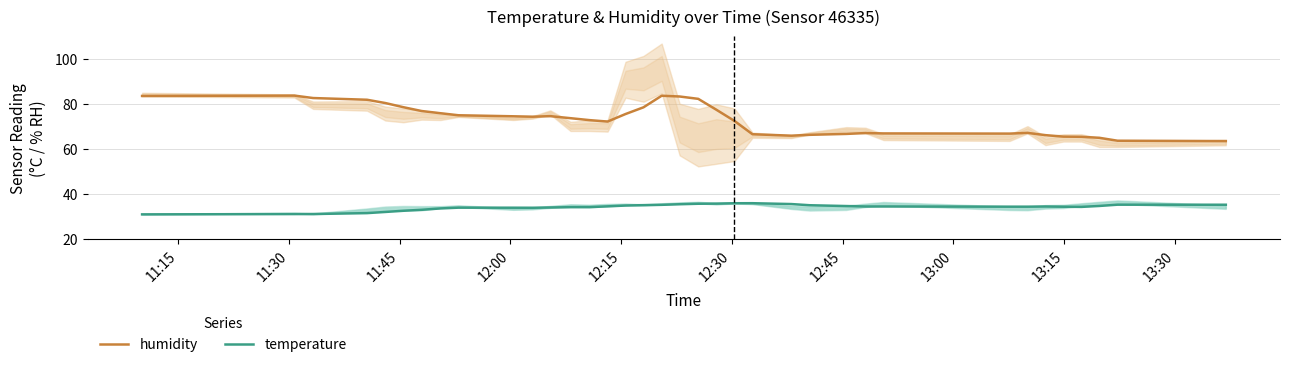

The temperature series shows 7.6 at 37. True or false?

False